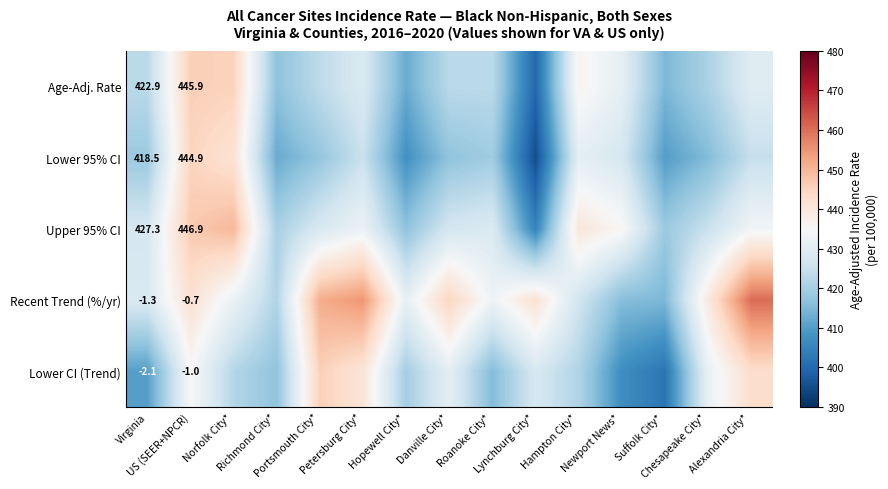

What is the total value across all series at Lynchburg City*?

2068.9